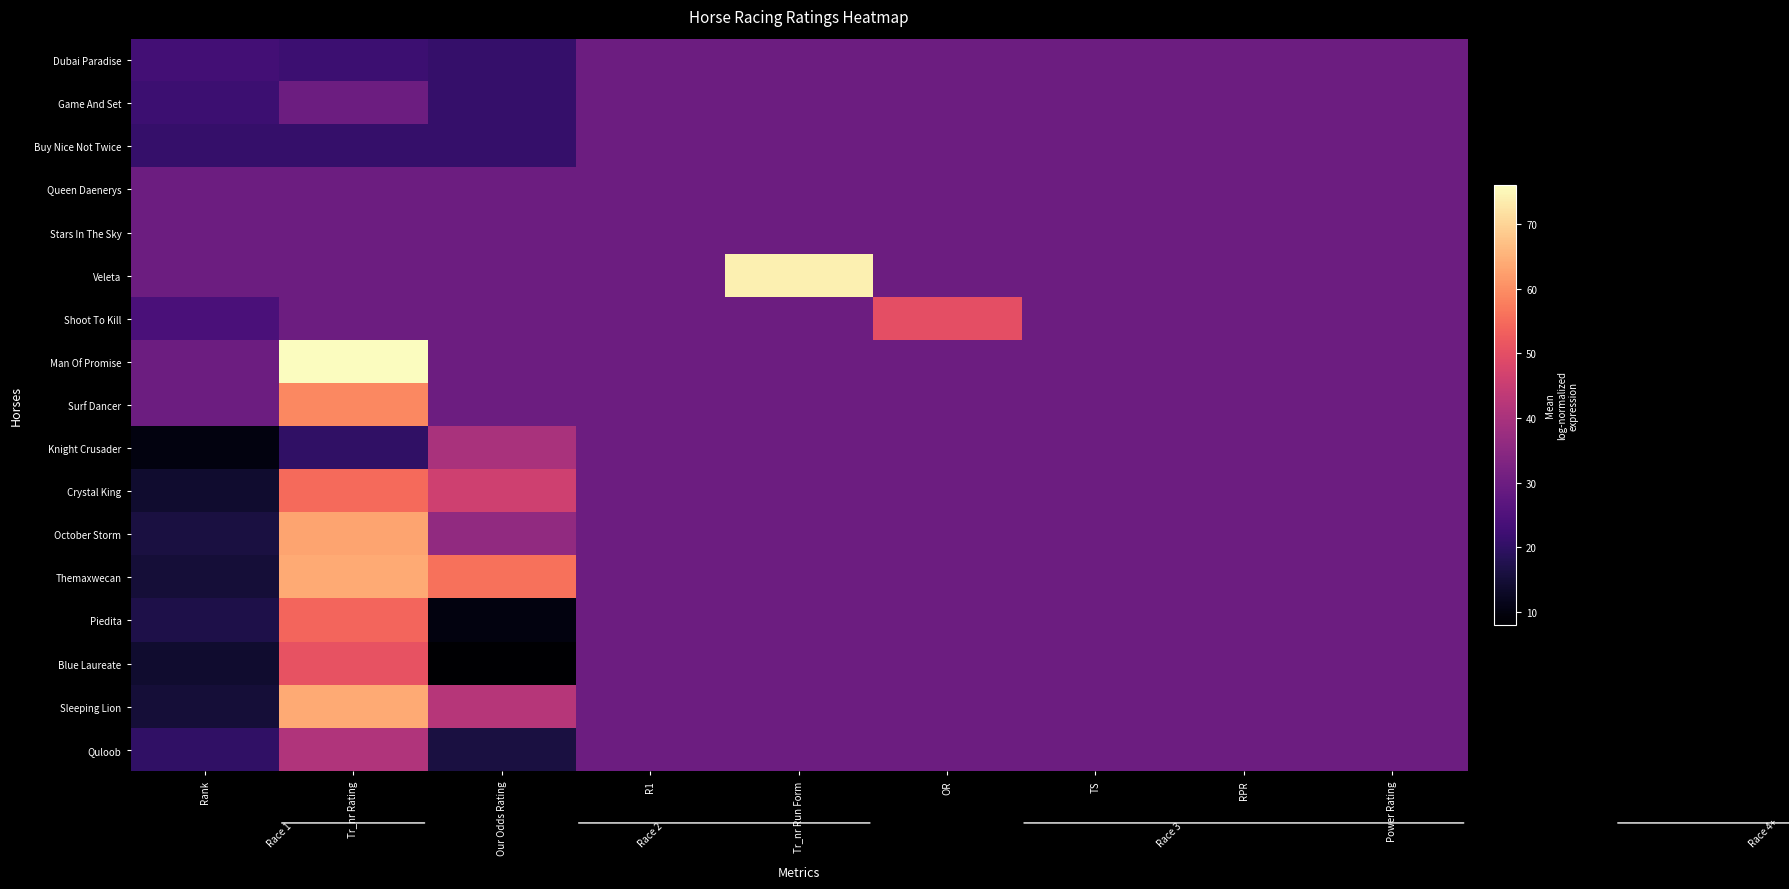

Which has a higher value, RPR or TS?

RPR